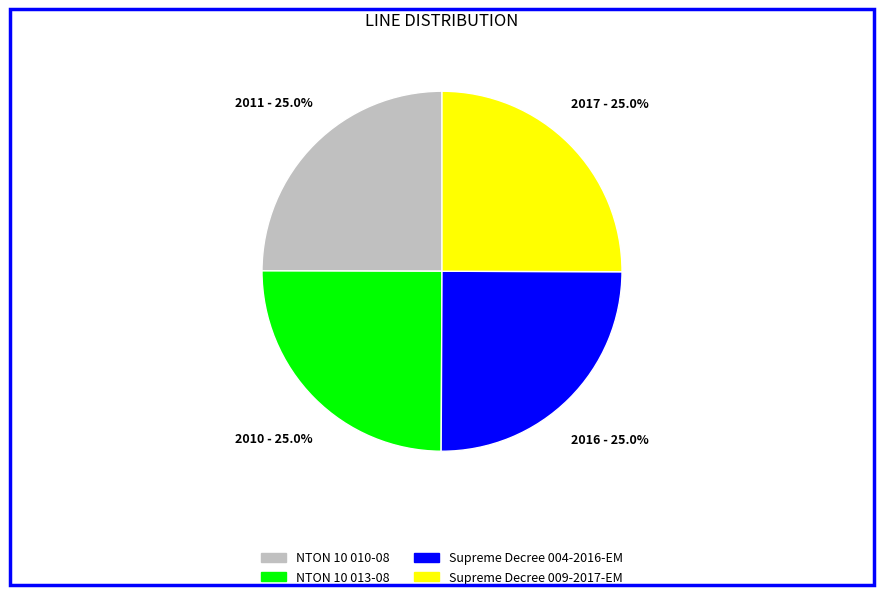

Is there a majority slice in this chart?

No